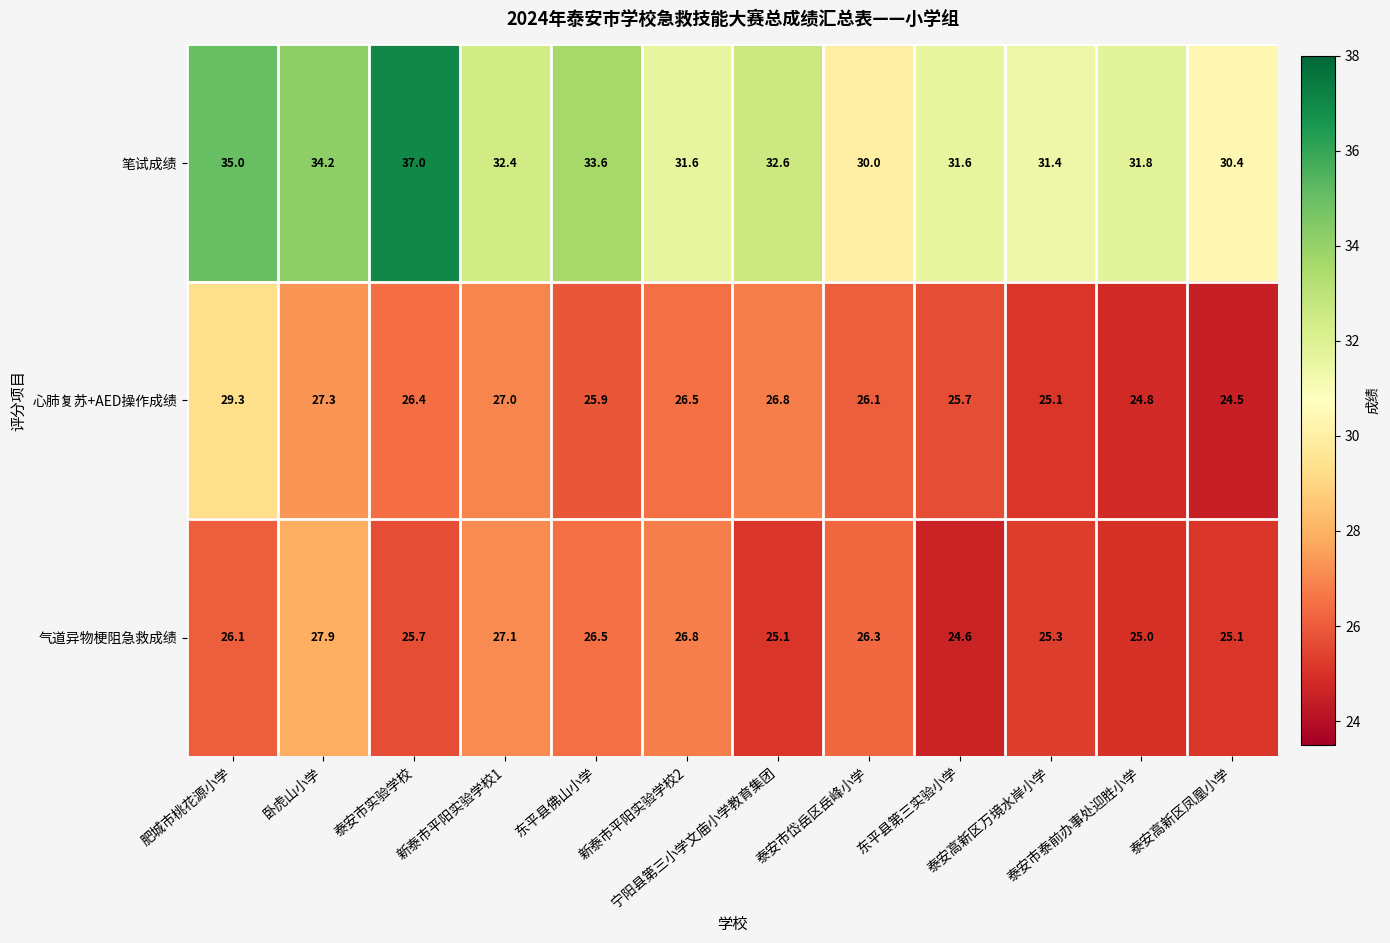

Which series has the largest range (max minus min)?

笔试成绩